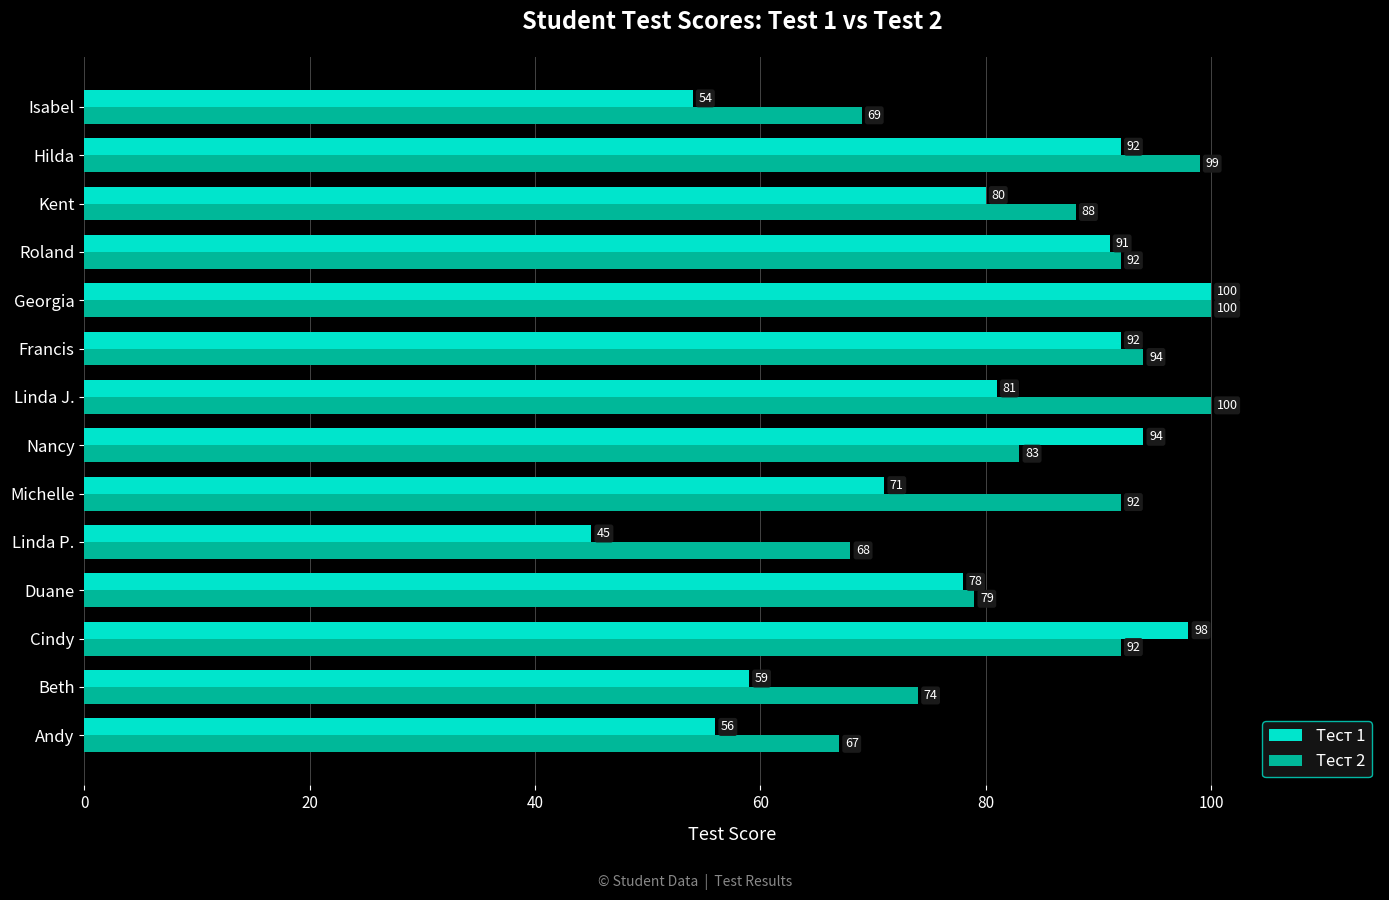

The Тест 2 series shows 161 at Roland. True or false?

False